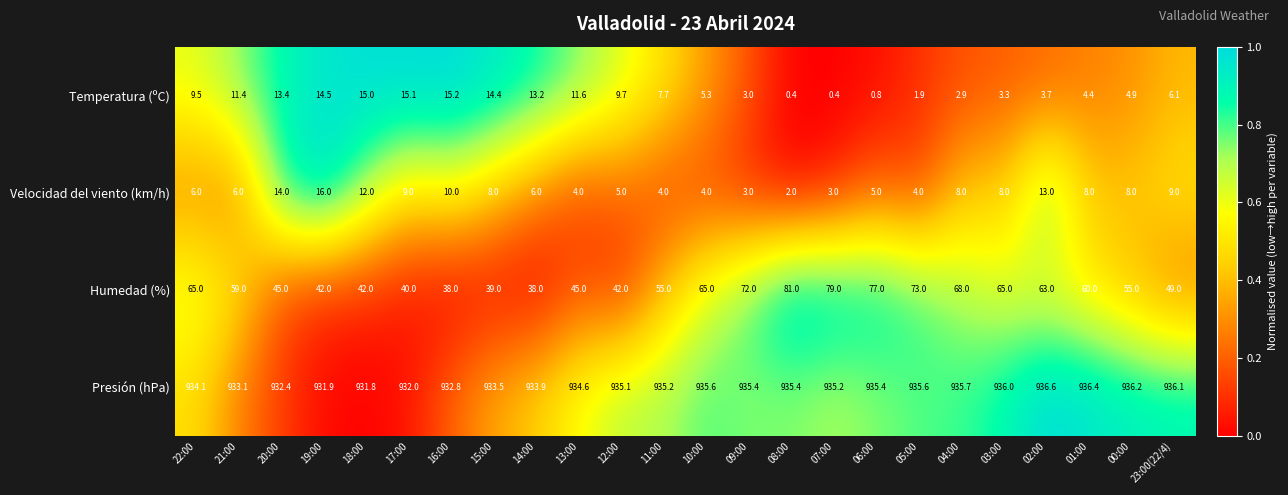

Which category has the highest value across all series?

02:00